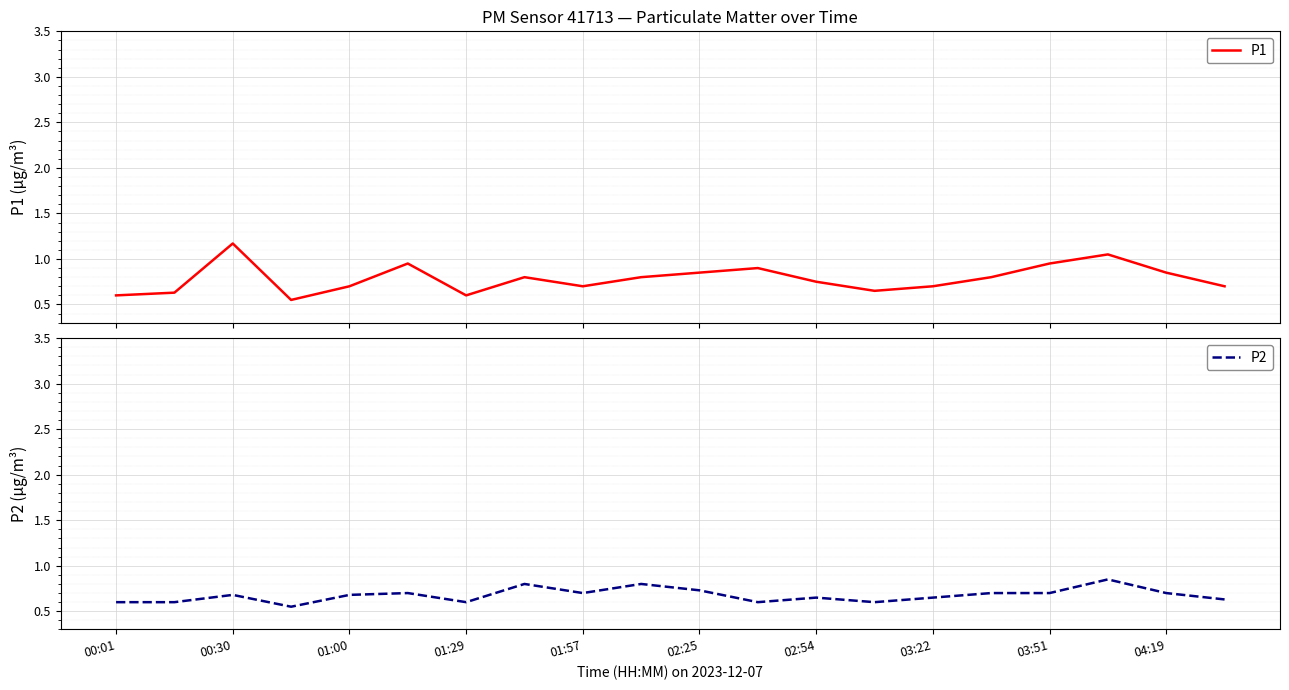

In P2, how many points are lower than both neighbors (excluding endpoints)?

5